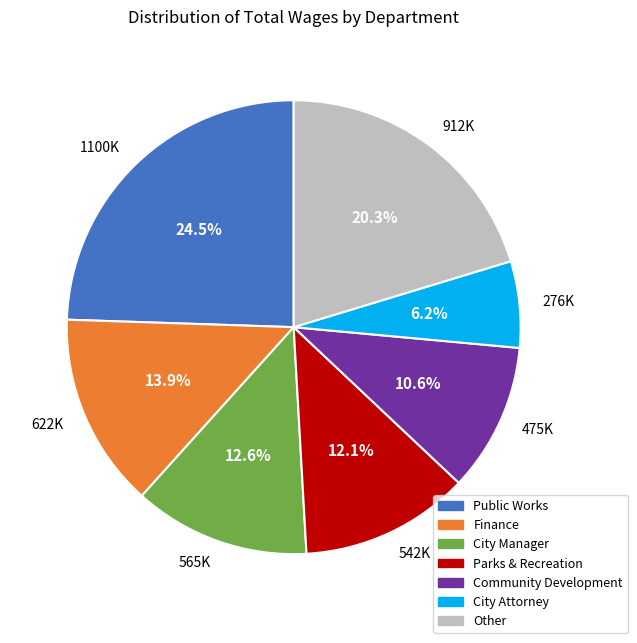

Does any single category account for the majority?

No